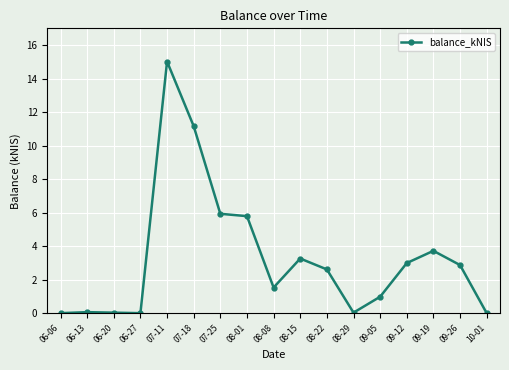

How many values are below 2?

8